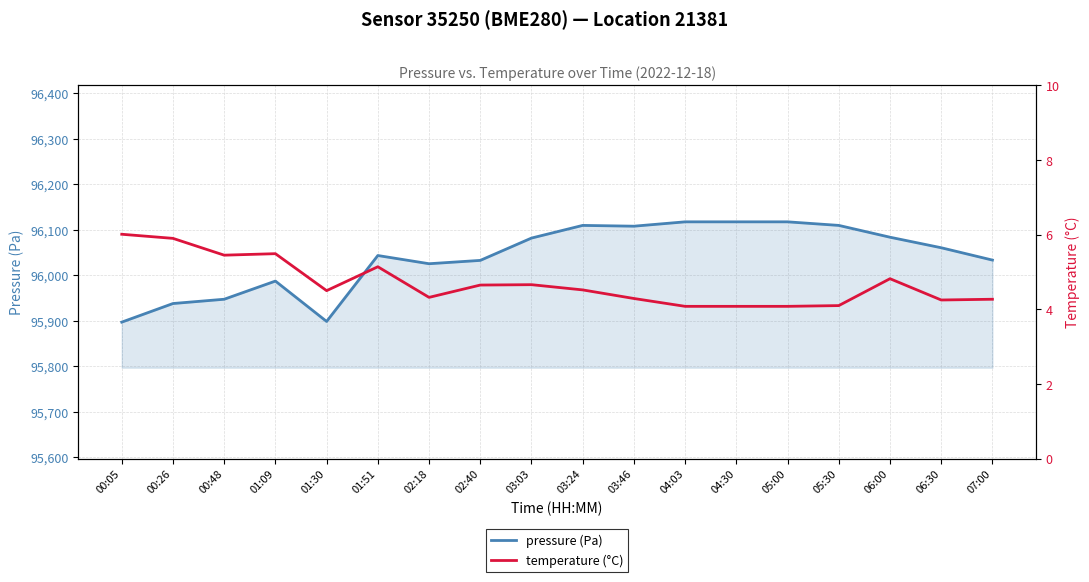

What is the total value across all series at 03:24?

96114.0